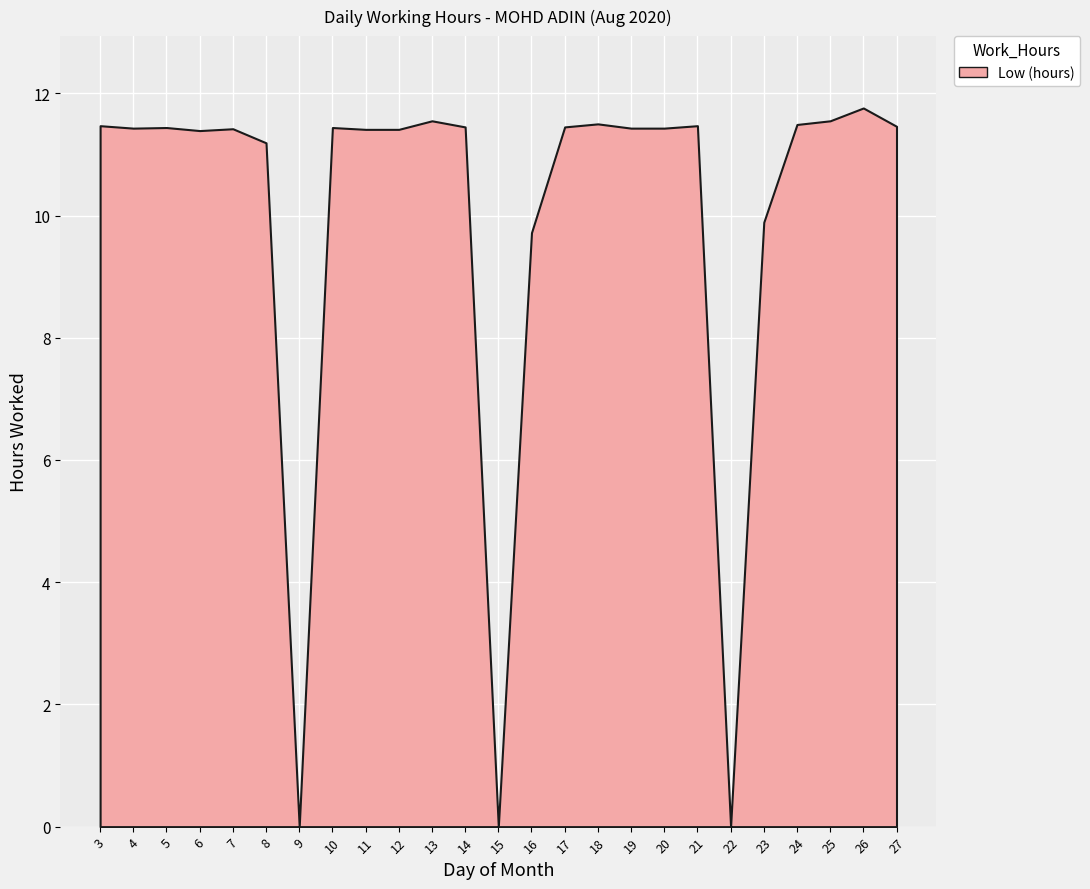

Reading left to right, what are all the values shown in this chart?

3=11.5	4=11.4	5=11.4	6=11.4	7=11.4	8=11.2	9=0.0	10=11.4	11=11.4	12=11.4	13=11.6	14=11.4	15=0.0	16=9.7	17=11.4	18=11.5	19=11.4	20=11.4	21=11.5	22=0.0	23=9.9	24=11.5	25=11.6	26=11.8	27=11.5